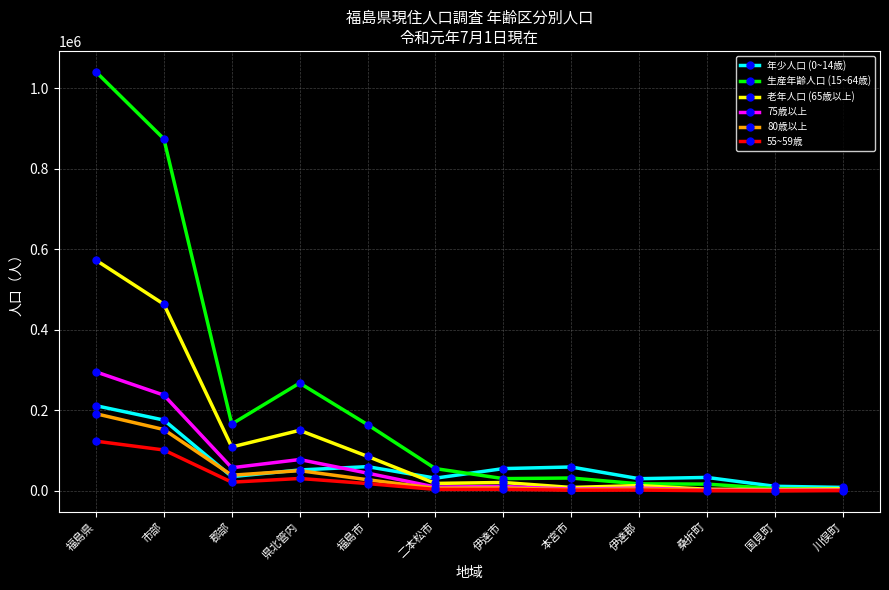

Does the chart display data point markers on the line(s)?

Yes